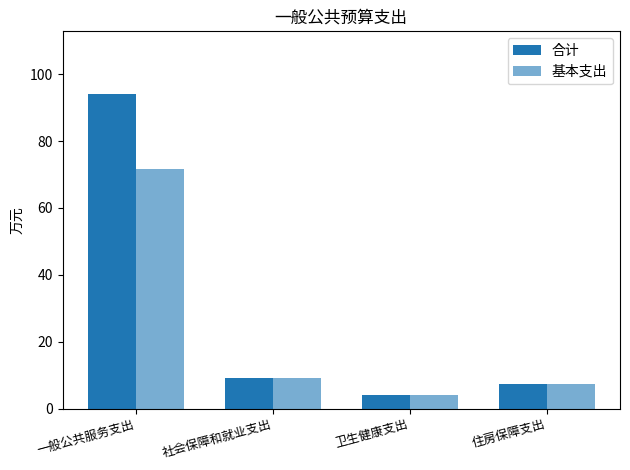

How many categories are shown in the chart?

4